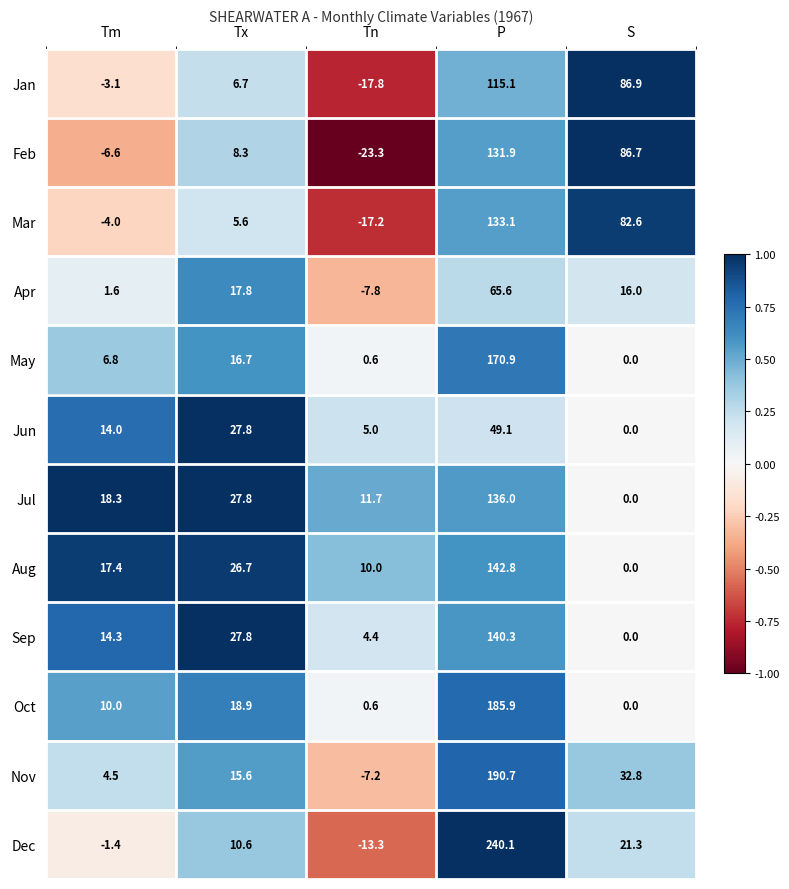

At which category is the sum across all series the highest?

P